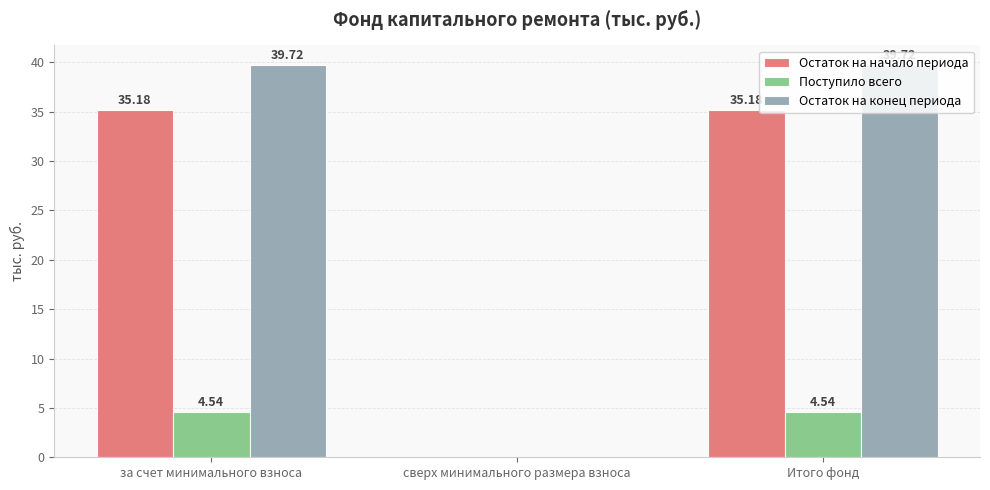

Which series has the largest total across all categories?

Остаток на конец периода